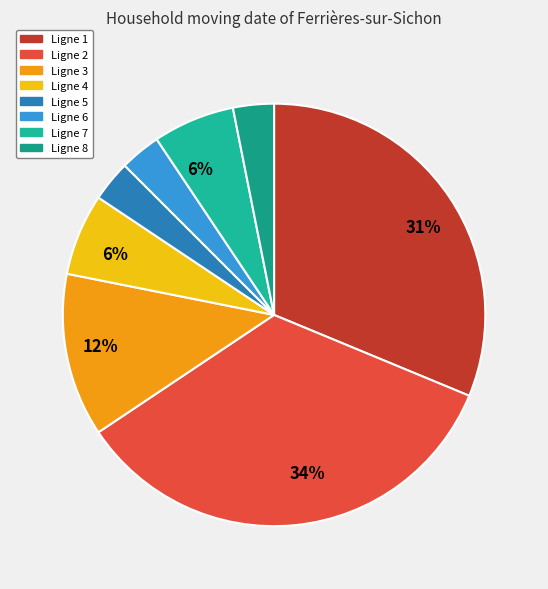

Rank the categories by value from highest to lowest.

Ligne 2, Ligne 1, Ligne 3, Ligne 4, Ligne 7, Ligne 5, Ligne 6, Ligne 8